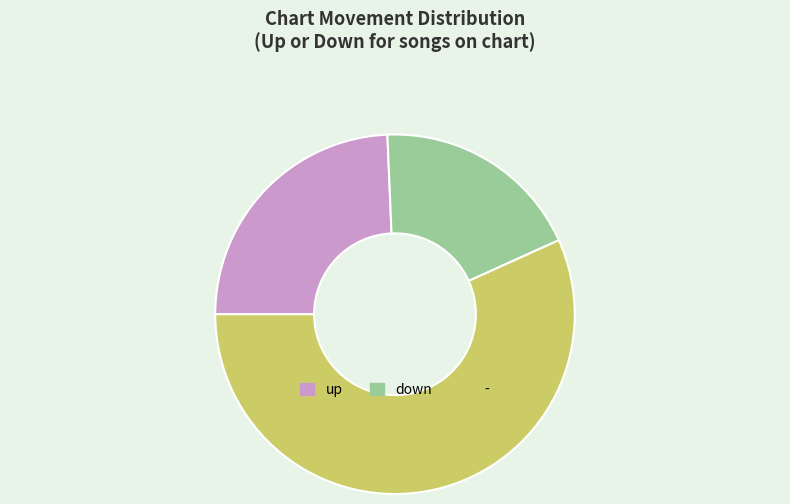

Which slice is the largest?

-